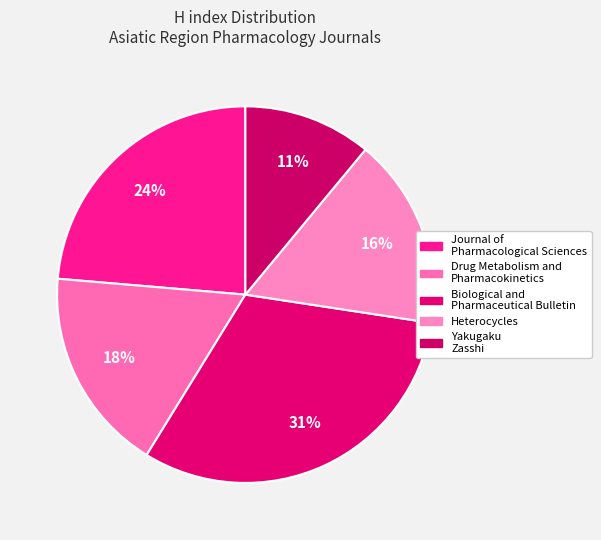

How many segments does this pie chart have?

5